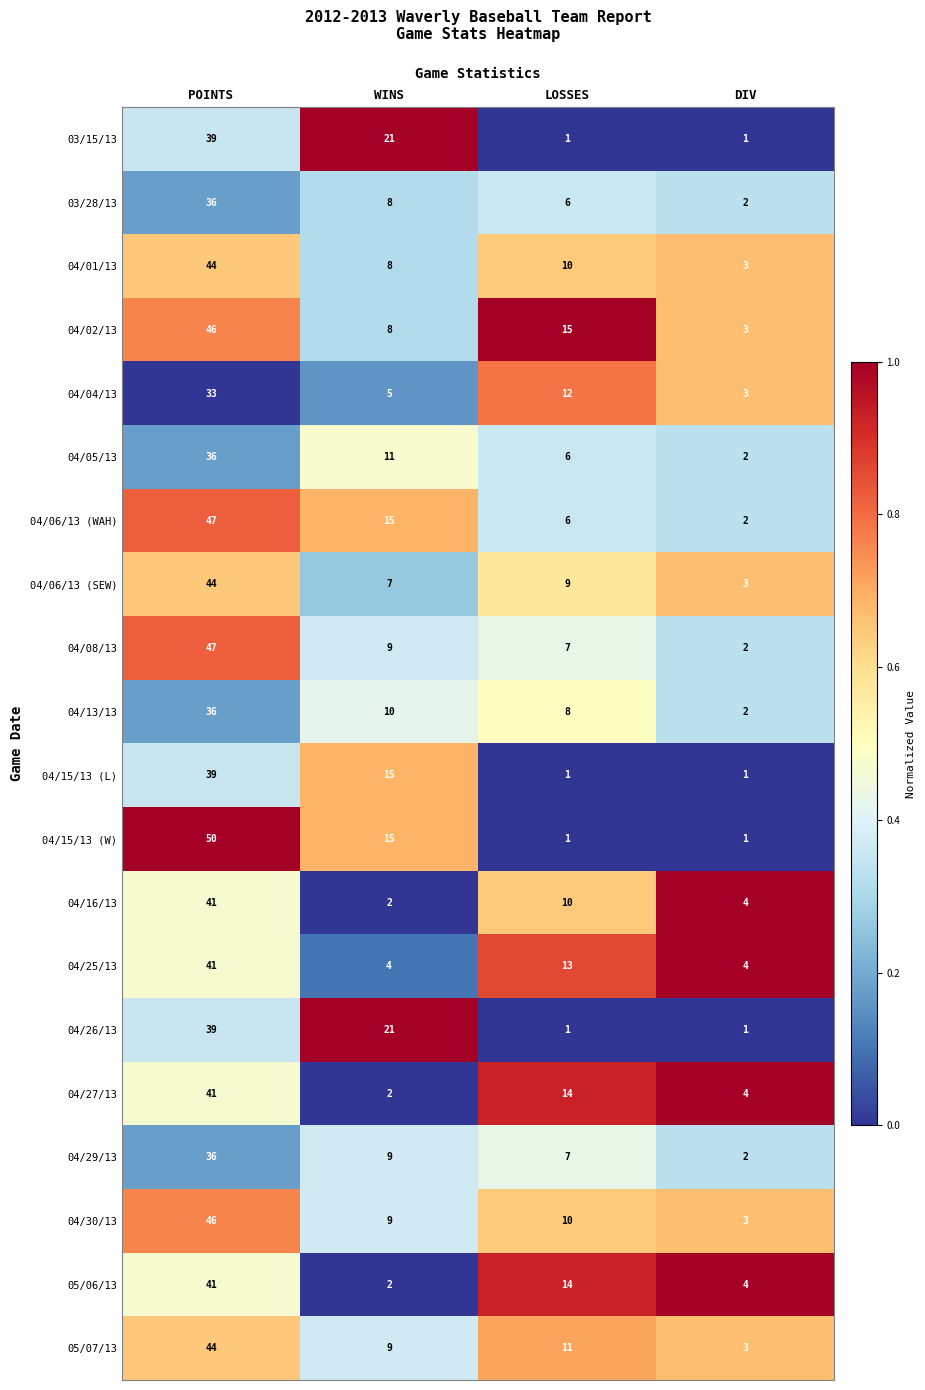

Which series has the largest total across all categories?

04/02/13